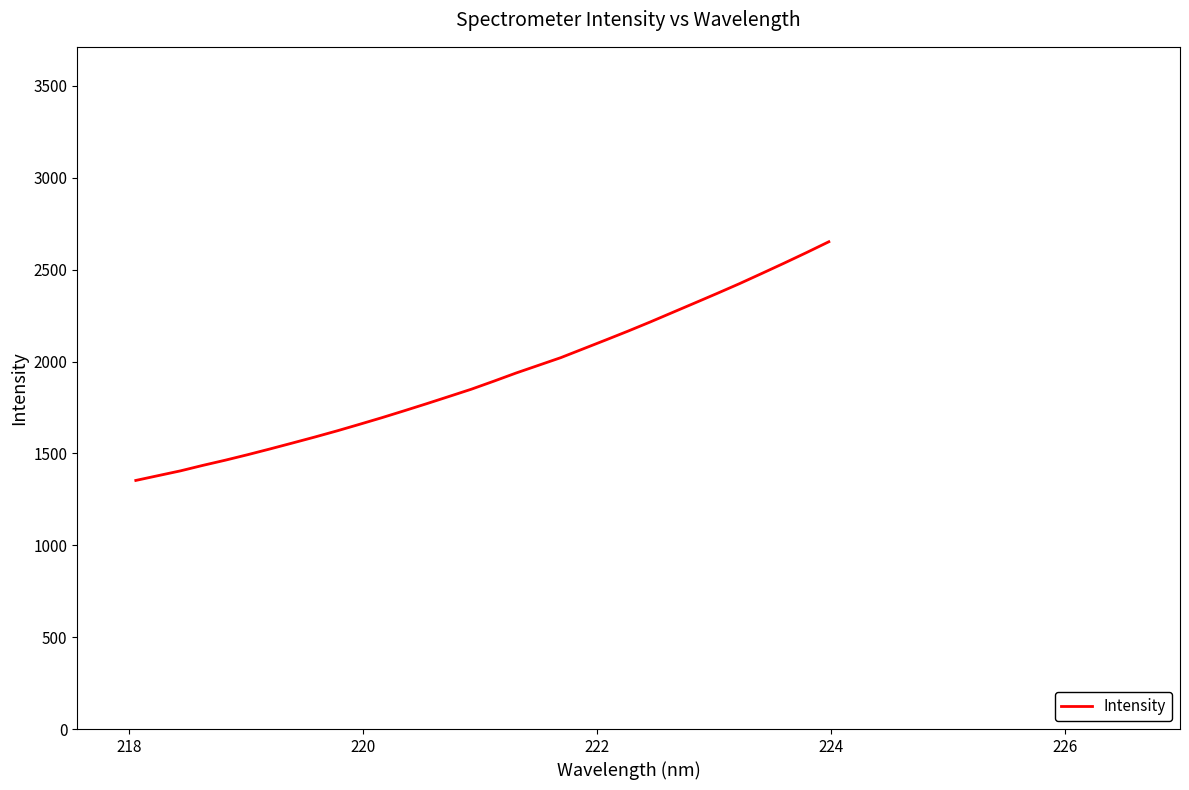

What is the minimum value shown in the chart?

1352.9